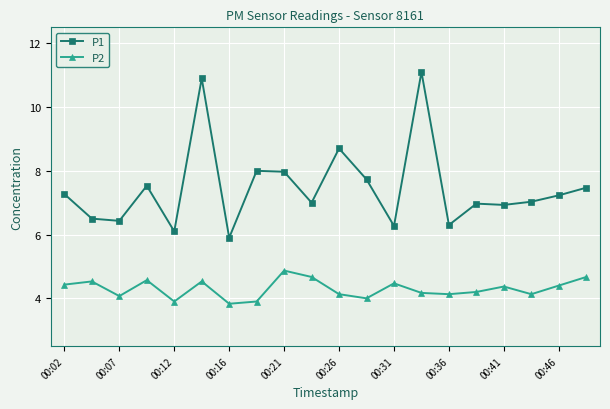

Which series has the widest spread of values?

P1